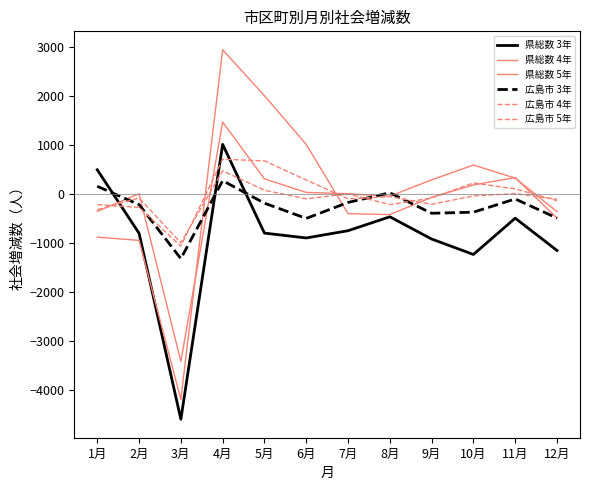

What is the label of the 3rd point from the right?

10月